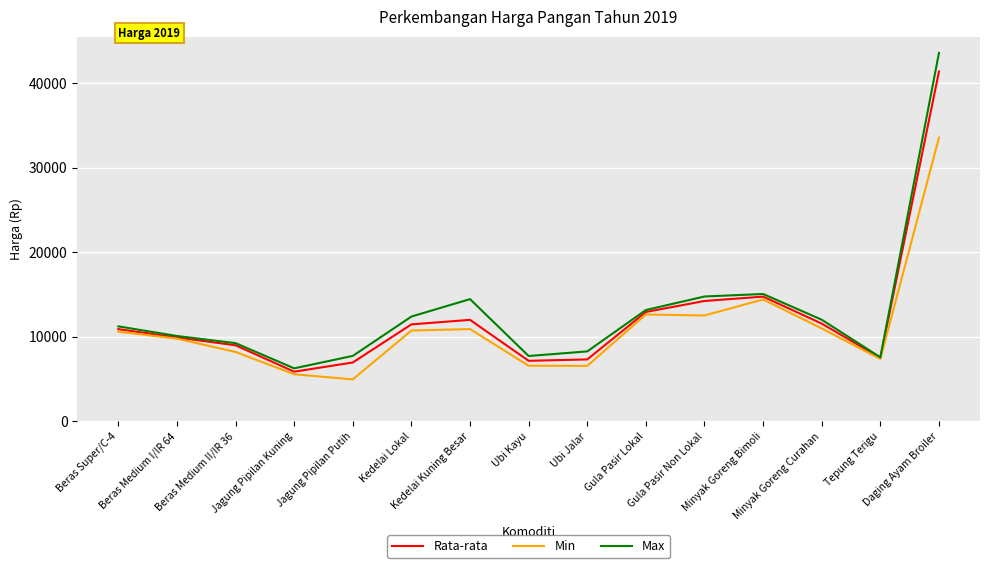

What is the minimum value for Rata-rata?

5849